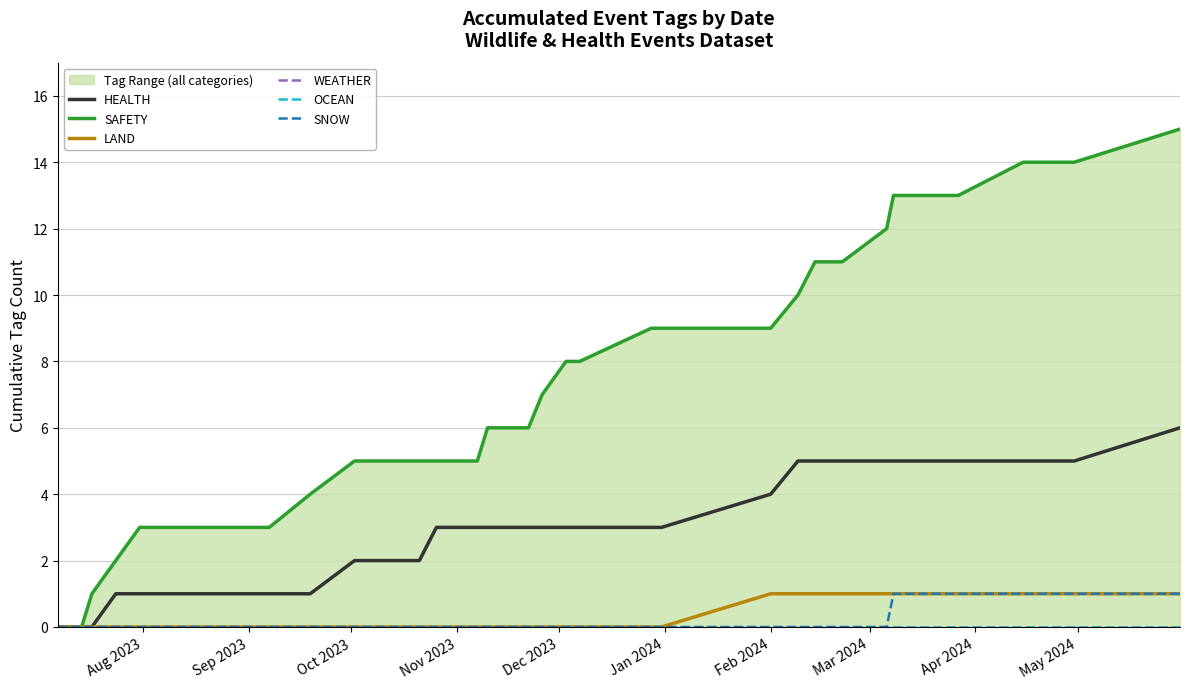

What is the maximum value shown in the chart?

15